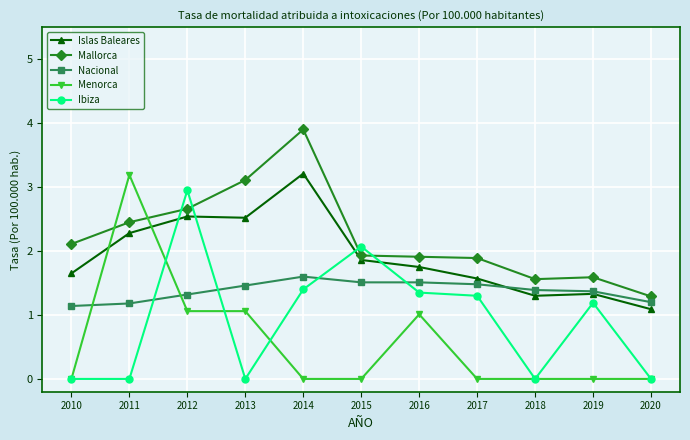

The Ibiza series shows 1.2 at 2019. True or false?

True